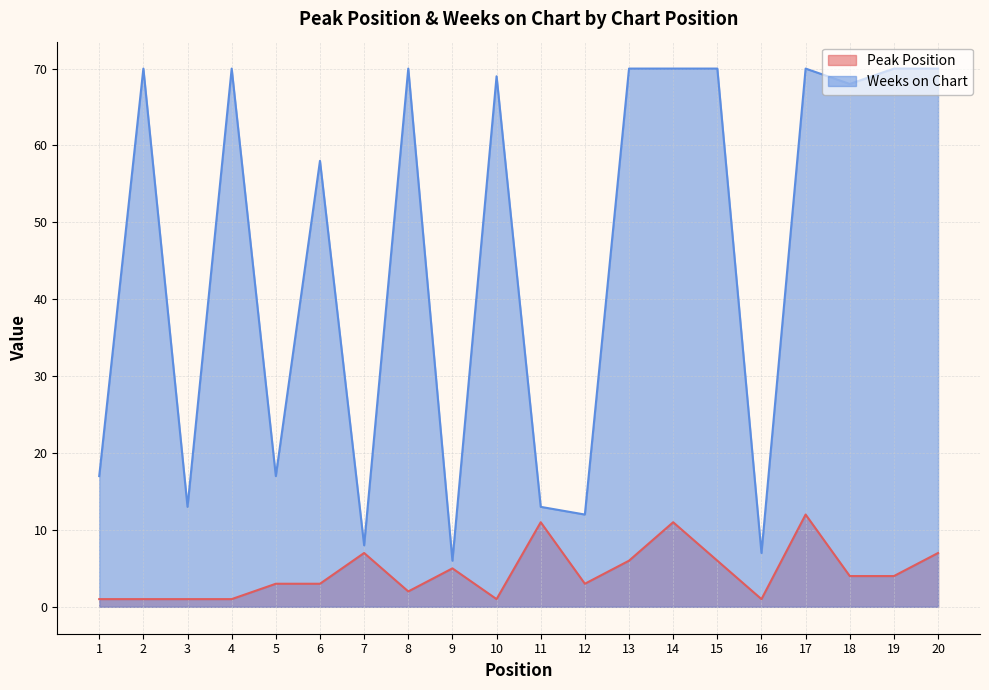

Which category has the lowest value across all series?

1